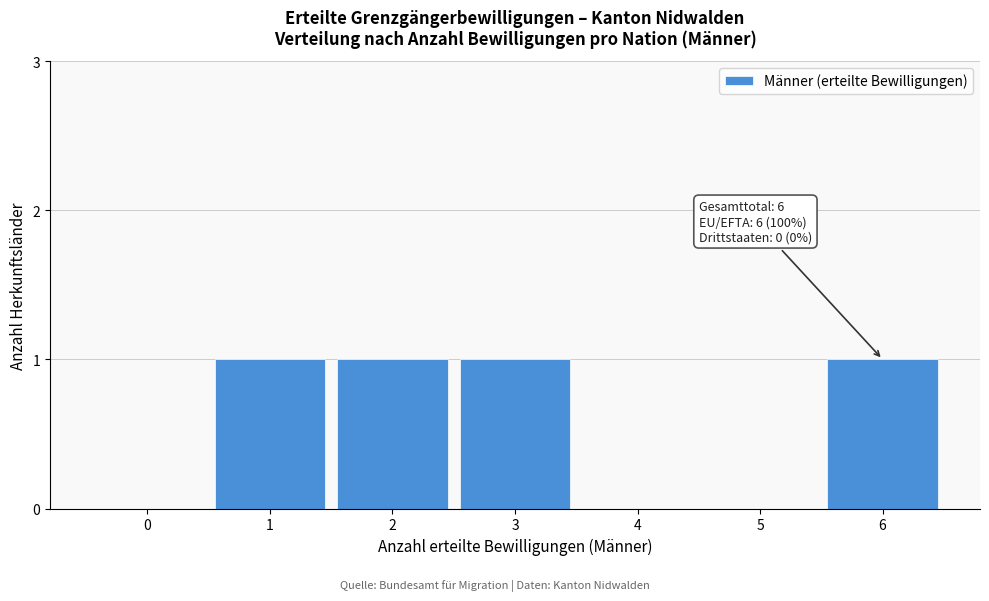

Reading right to left, extract all data points from this chart.

6=1	5=0	4=0	3=1	2=1	1=1	0=0